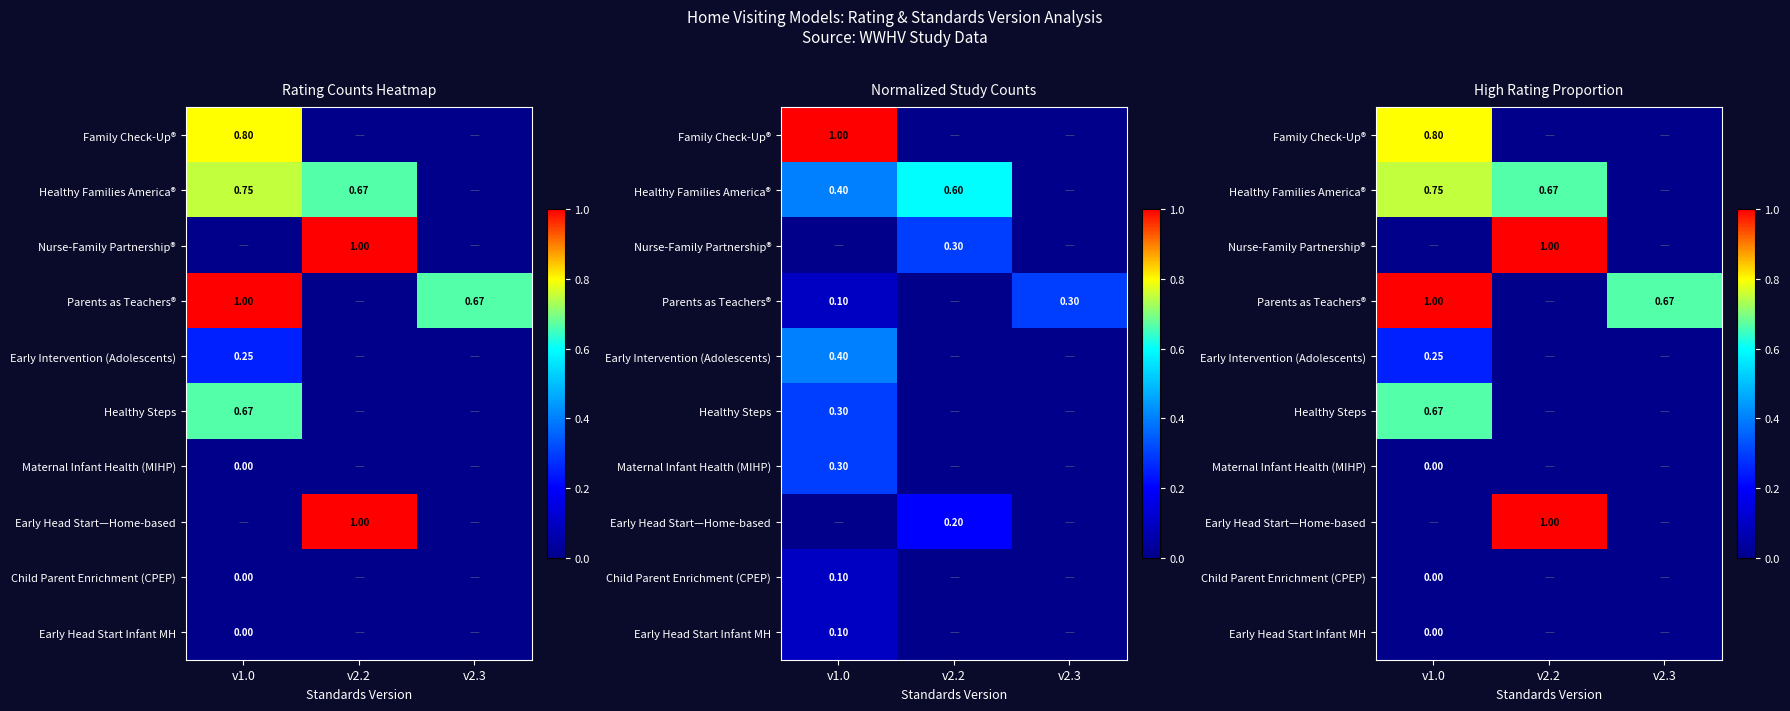

List the labels in order of Parents as Teachers® value, largest first.

v1.0, v2.3, v2.2